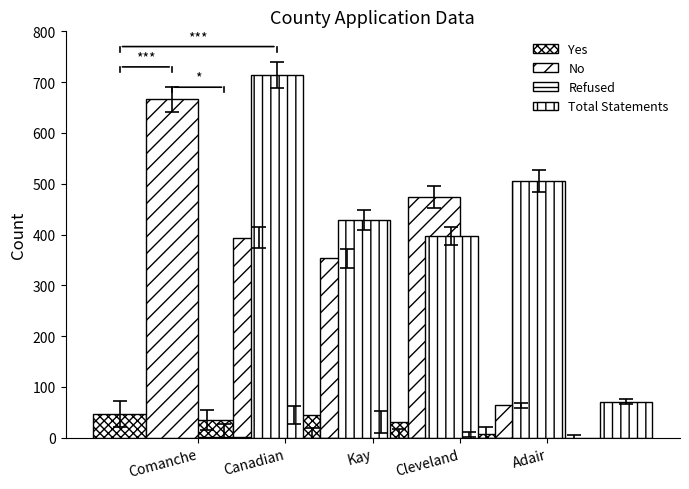

What is the maximum value shown in the chart?

714